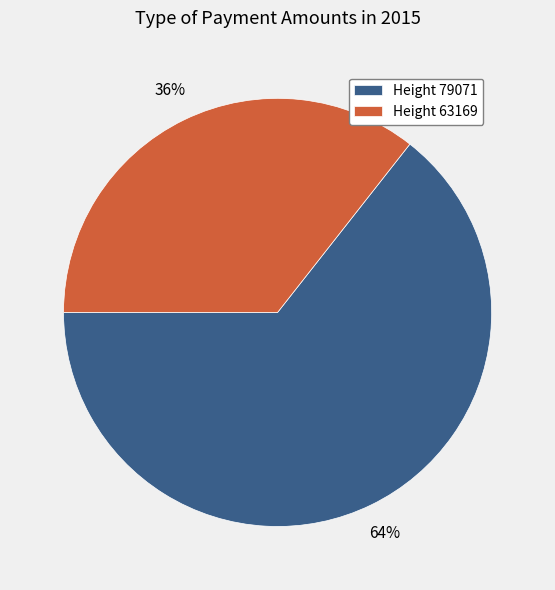

To the nearest percent, what is the combined percentage of Height 63169 and Height 79071?

100%